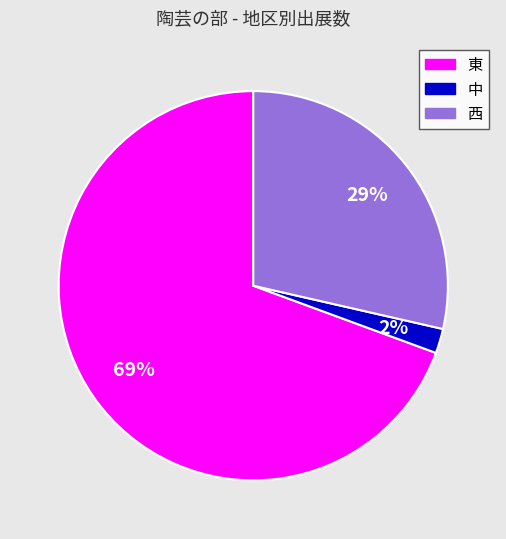

To the nearest percent, what is the difference between the 東 and 中 slice percentages?

67%